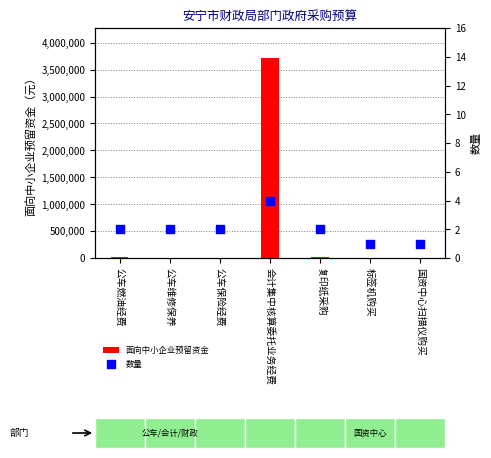

Is the value of 面向中小企业预留资金 at 会计集中核算委托业务经费 greater than the value of 数量 at 会计集中核算委托业务经费?

Yes